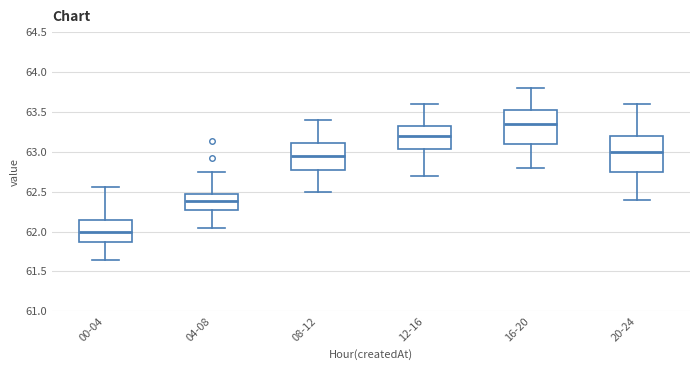

Reading left to right, transcribe this box plot: for each box, give where its median line is, the range the box spans, and where its two whiskers end, as read against the y-axis. The values are not printed on the chart, so give them approximately, as read against the axis.

00-04: median 62.00, box 61.85 to 62.15, whiskers 61.65 to 62.55
04-08: median 62.40, box 62.25 to 62.50, whiskers 62.05 to 62.75
08-12: median 62.95, box 62.80 to 63.10, whiskers 62.50 to 63.40
12-16: median 63.20, box 63.05 to 63.35, whiskers 62.70 to 63.60
16-20: median 63.35, box 63.10 to 63.55, whiskers 62.80 to 63.80
20-24: median 63.00, box 62.75 to 63.20, whiskers 62.40 to 63.60